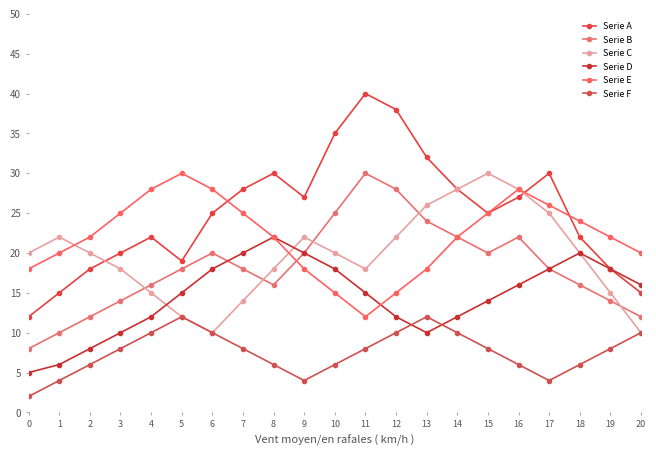

Count the number of data series in this chart.

6